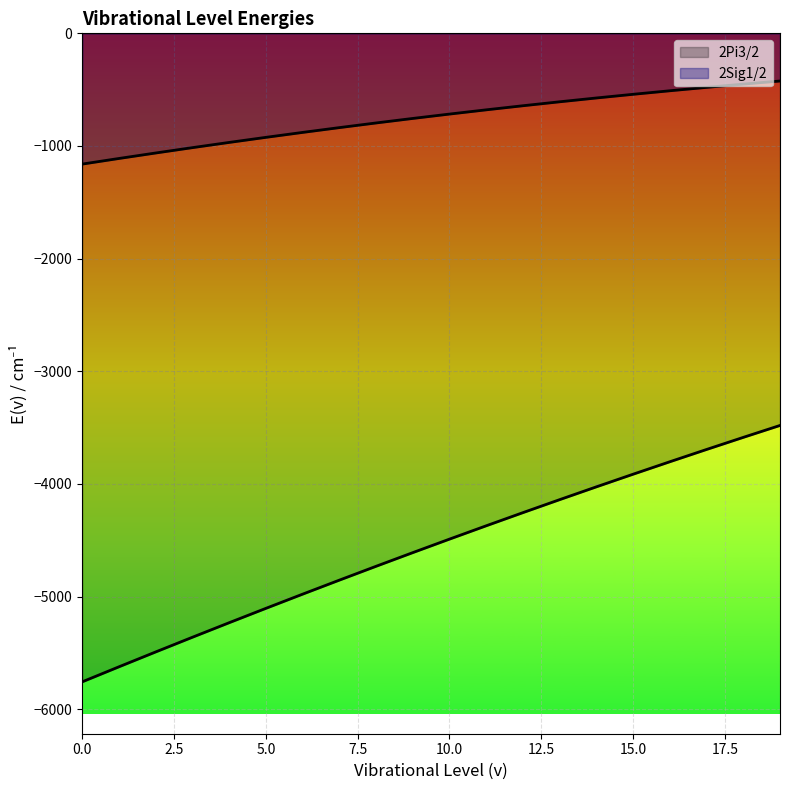

At which label is 2Pi3/2 closest to -4619?

9